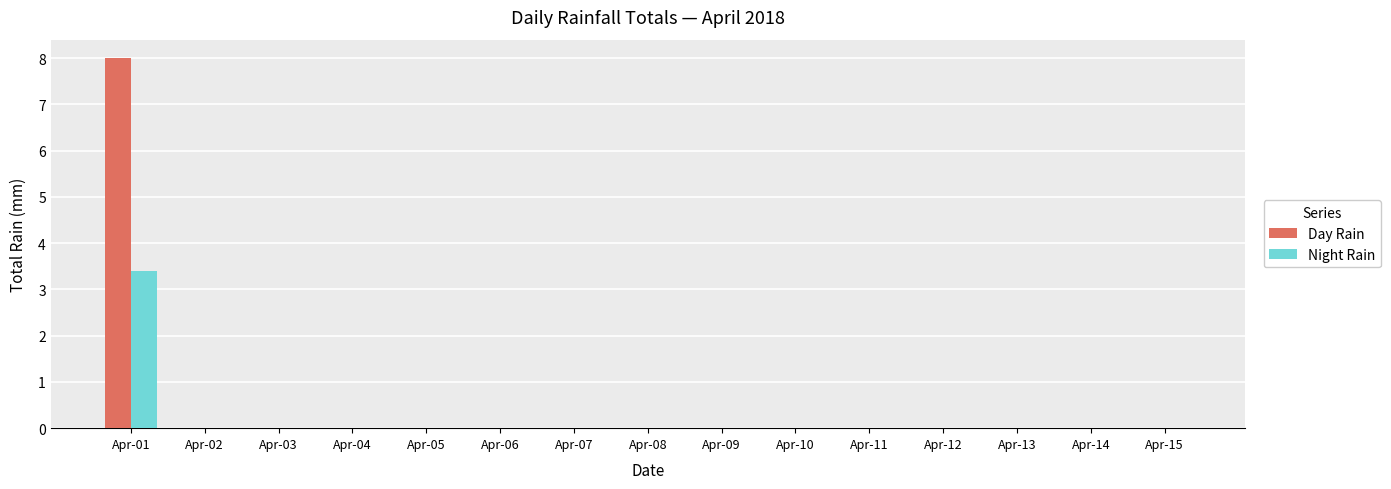

Reading right to left, list all the values displayed in this chart.

Day Rain: 0.0	0.0	0.0	0.0	0.0	0.0	0.0	0.0	0.0	0.0	0.0	0.0	0.0	0.0	8.0
Night Rain: 0.0	0.0	0.0	0.0	0.0	0.0	0.0	0.0	0.0	0.0	0.0	0.0	0.0	0.0	3.4